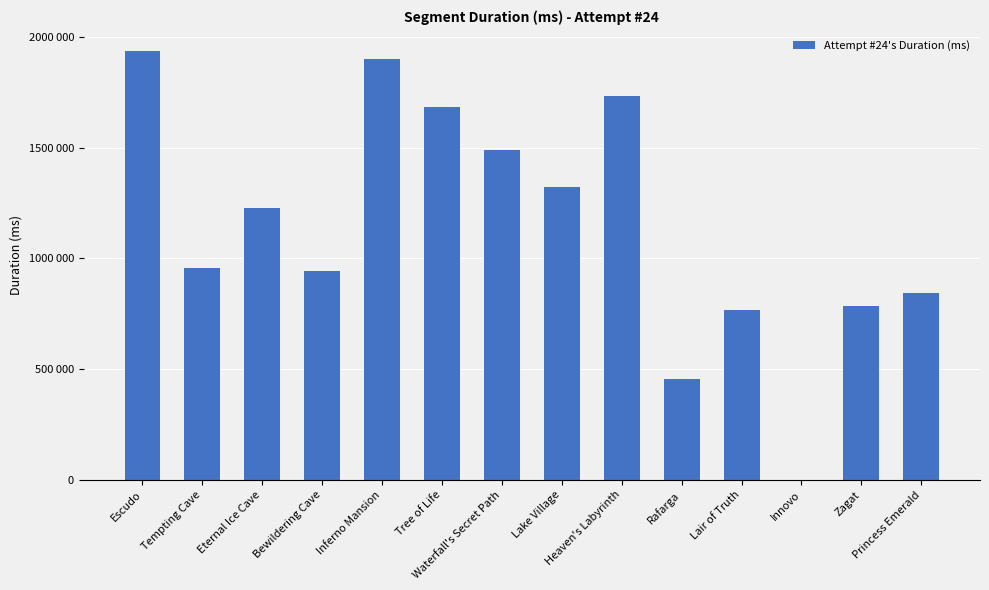

How many data points are above 1228835?

6